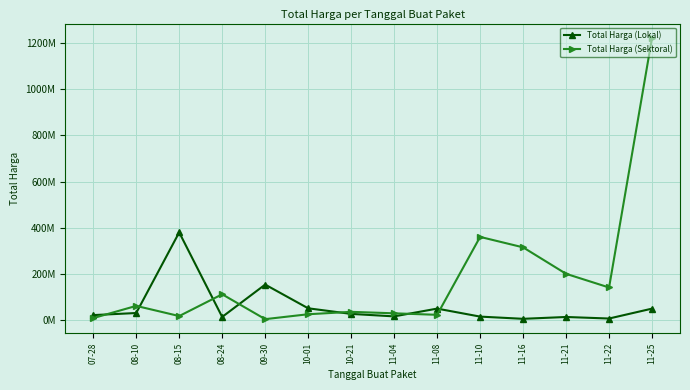

Rank the series by their average value, from lowest to highest.

Total Harga (Lokal), Total Harga (Sektoral)